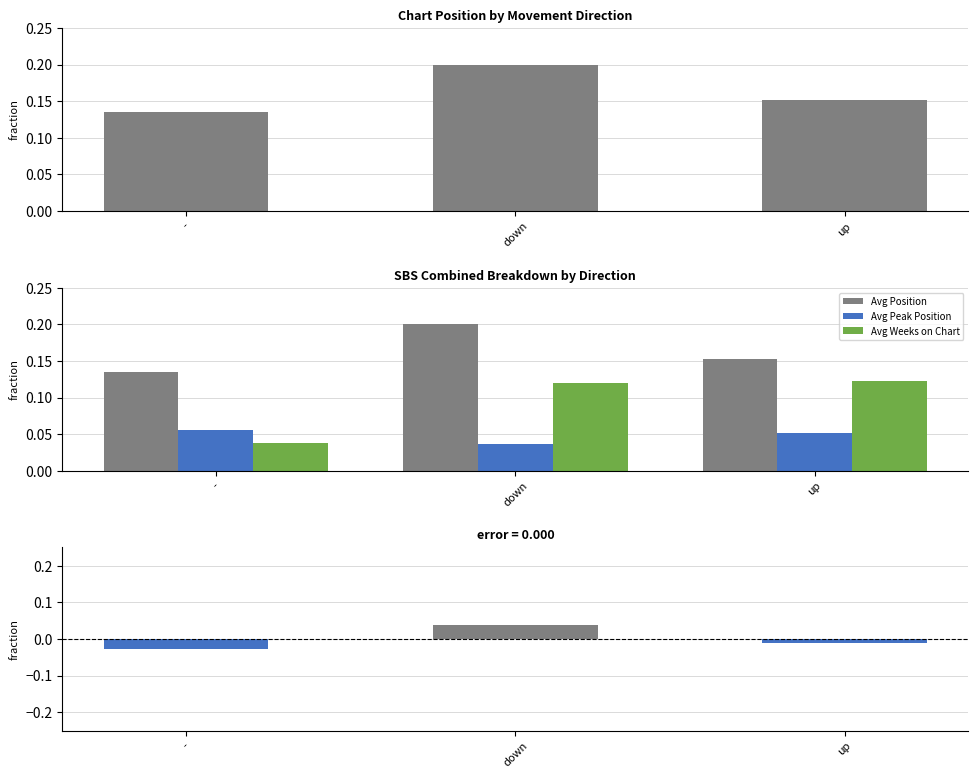

The value of Avg Peak Position at up is 0.1. True or false?

False